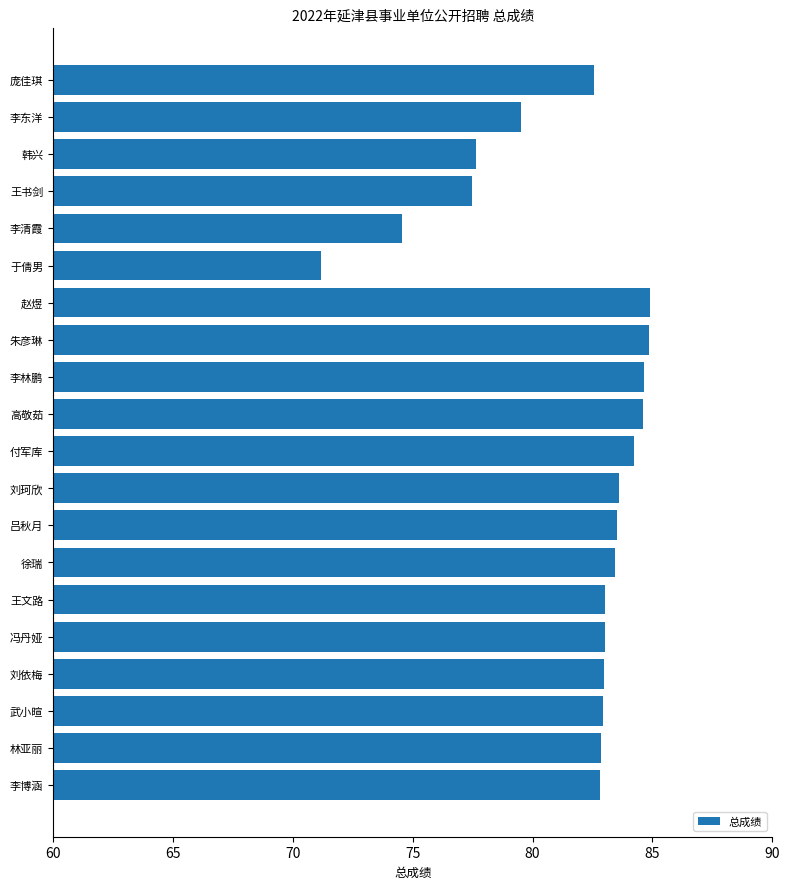

Is it true that the value at 赵煜 is 134.1?

False